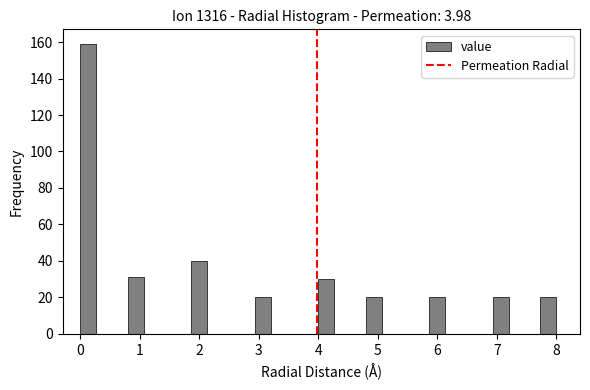

Read against the x-axis, roughly where is the centre of the tallest bar?

0.1